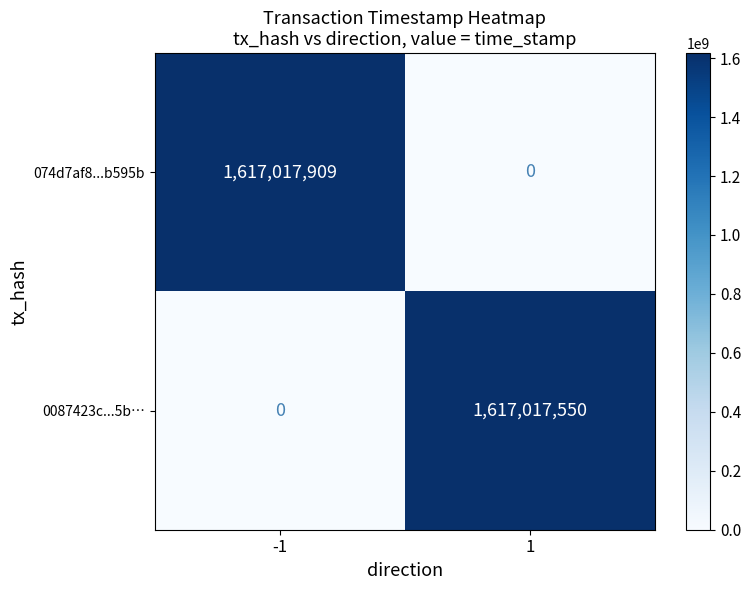

At which category is the sum across all series the highest?

-1